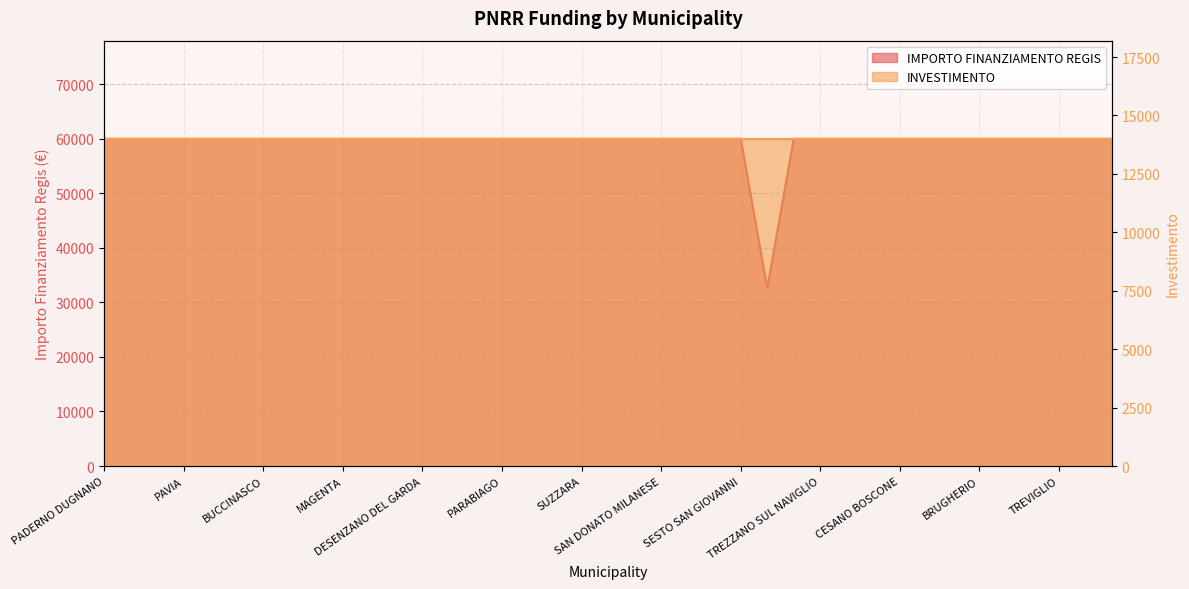

True or false: there are more than 0 points higher than both neighbors.

False